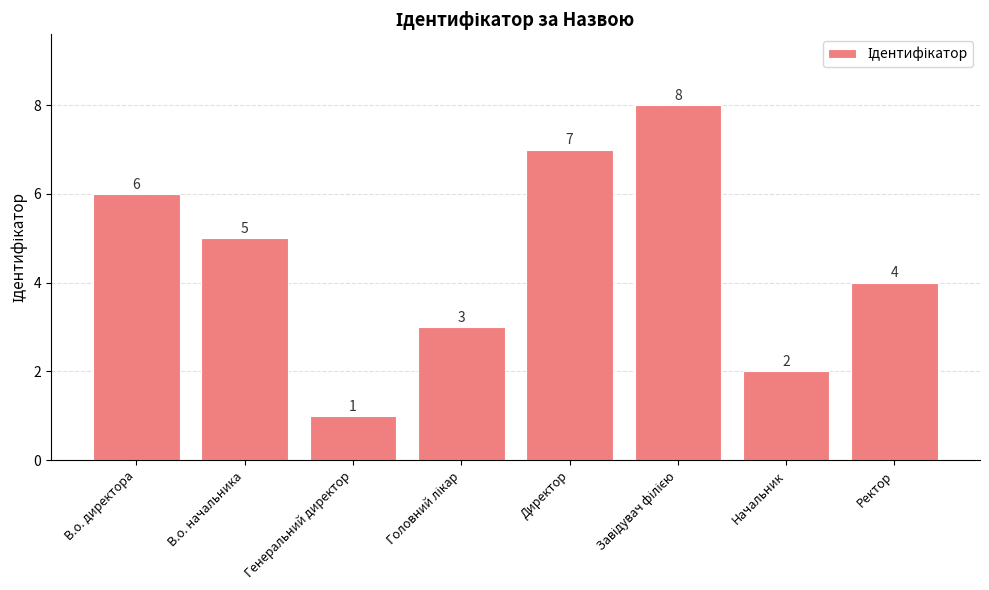

What is the maximum value shown in the chart?

8